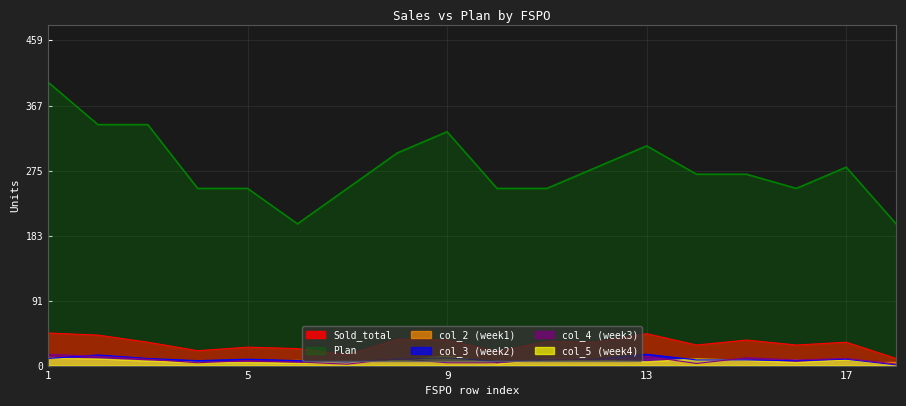

True or false: Plan and col_3 (week2) cross at least once.

False